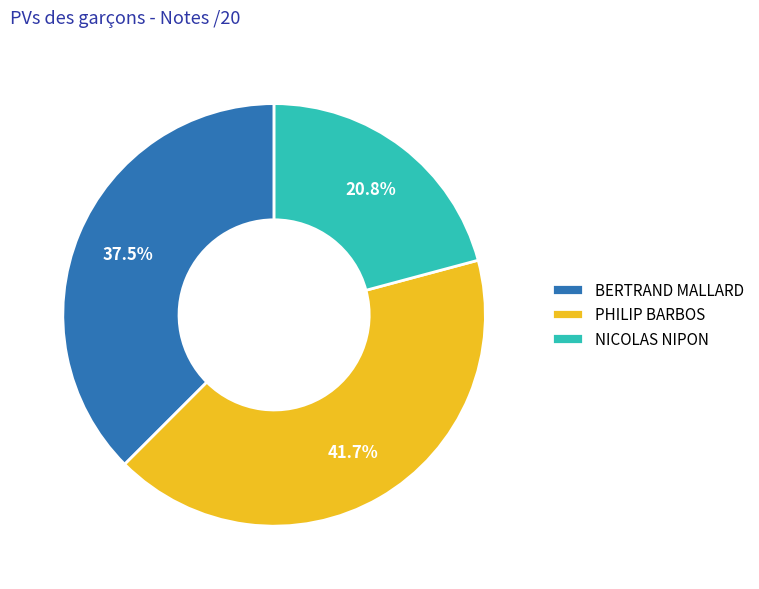

Between PHILIP BARBOS and NICOLAS NIPON, which is larger?

PHILIP BARBOS